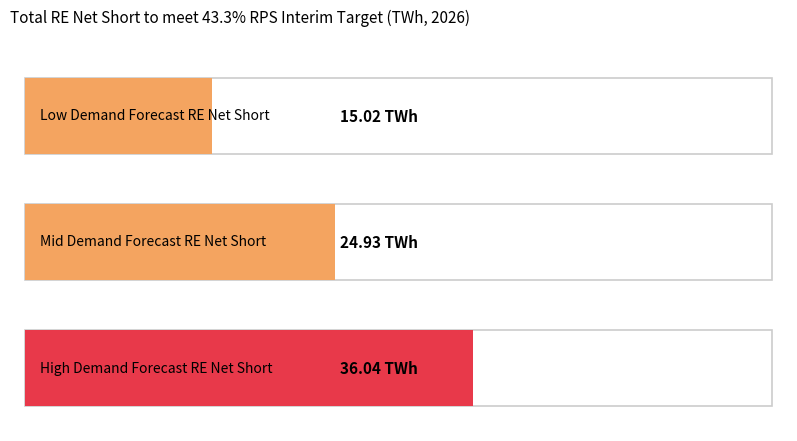

The value of High Demand Forecast Renewable Net Short at Mid is 61.3. True or false?

False